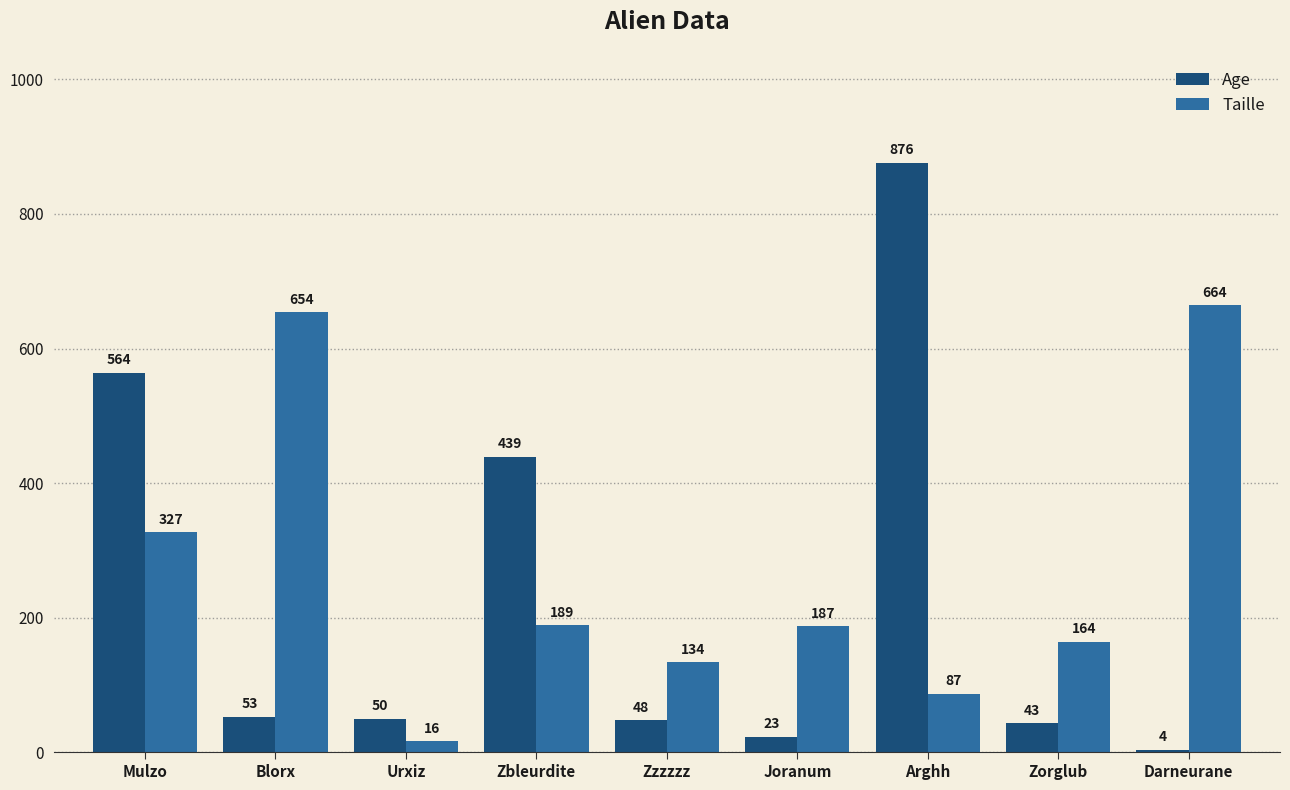

What is the sum of all Age values?

2100